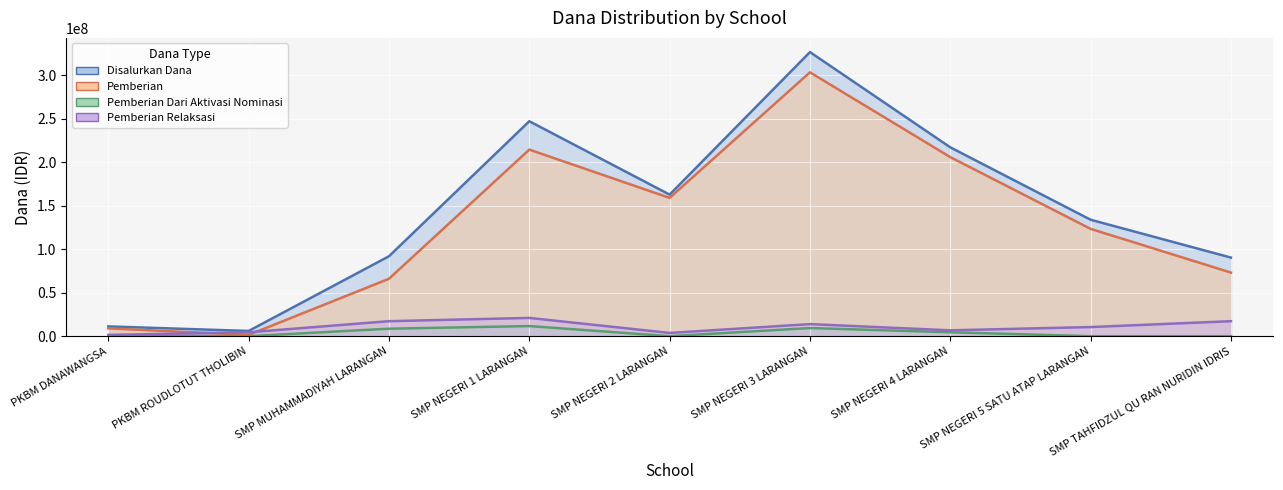

Reading right to left, list all the values displayed in this chart.

Disalurkan Dana: SMP TAHFIDZUL QU RAN NURIDIN IDRIS=90375000	SMP NEGERI 5 SATU ATAP LARANGAN=133875000	SMP NEGERI 4 LARANGAN=217125000	SMP NEGERI 3 LARANGAN=326625000	SMP NEGERI 2 LARANGAN=162750000	SMP NEGERI 1 LARANGAN=247125000	SMP MUHAMMADIYAH LARANGAN=91875000	PKBM ROUDLOTUT THOLIBIN=6000000	PKBM DANAWANGSA=11250000
Pemberian: SMP TAHFIDZUL QU RAN NURIDIN IDRIS=73125000	SMP NEGERI 5 SATU ATAP LARANGAN=123375000	SMP NEGERI 4 LARANGAN=205875000	SMP NEGERI 3 LARANGAN=303375000	SMP NEGERI 2 LARANGAN=159000000	SMP NEGERI 1 LARANGAN=214500000	SMP MUHAMMADIYAH LARANGAN=66000000	PKBM ROUDLOTUT THOLIBIN=1500000	PKBM DANAWANGSA=9000000
Pemberian Dari Aktivasi Nominasi: SMP TAHFIDZUL QU RAN NURIDIN IDRIS=0	SMP NEGERI 5 SATU ATAP LARANGAN=0	SMP NEGERI 4 LARANGAN=4500000	SMP NEGERI 3 LARANGAN=9375000	SMP NEGERI 2 LARANGAN=0	SMP NEGERI 1 LARANGAN=11625000	SMP MUHAMMADIYAH LARANGAN=8625000	PKBM ROUDLOTUT THOLIBIN=0	PKBM DANAWANGSA=750000
Pemberian Relaksasi: SMP TAHFIDZUL QU RAN NURIDIN IDRIS=17250000	SMP NEGERI 5 SATU ATAP LARANGAN=10500000	SMP NEGERI 4 LARANGAN=6750000	SMP NEGERI 3 LARANGAN=13875000	SMP NEGERI 2 LARANGAN=3750000	SMP NEGERI 1 LARANGAN=21000000	SMP MUHAMMADIYAH LARANGAN=17250000	PKBM ROUDLOTUT THOLIBIN=4500000	PKBM DANAWANGSA=1500000